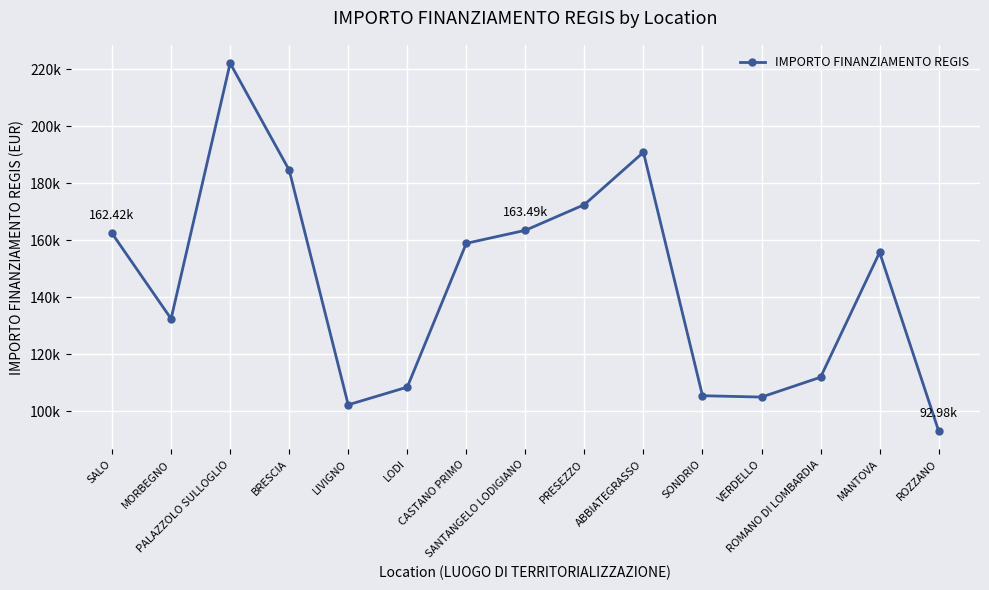

How many points are lower than both their immediate neighbors (excluding endpoints)?

3